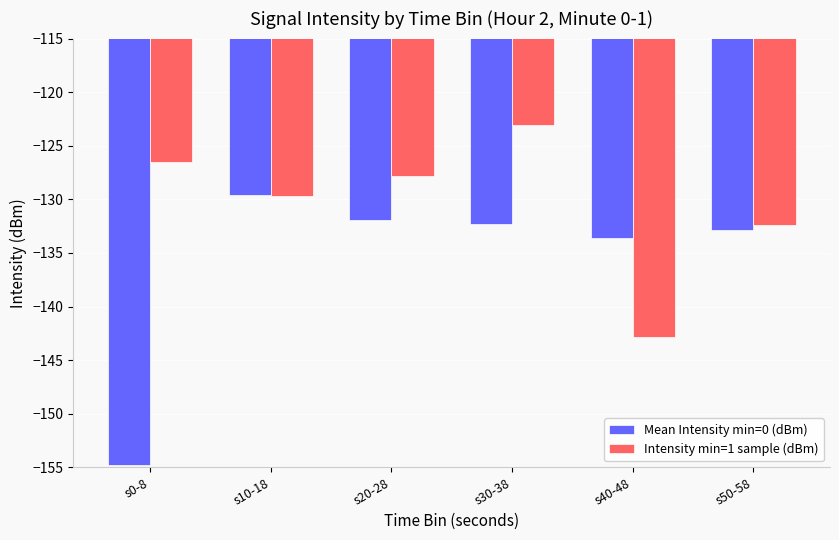

What is the difference between the Intensity min=1 sample (dBm) values at s30-38 and s20-28?

4.8